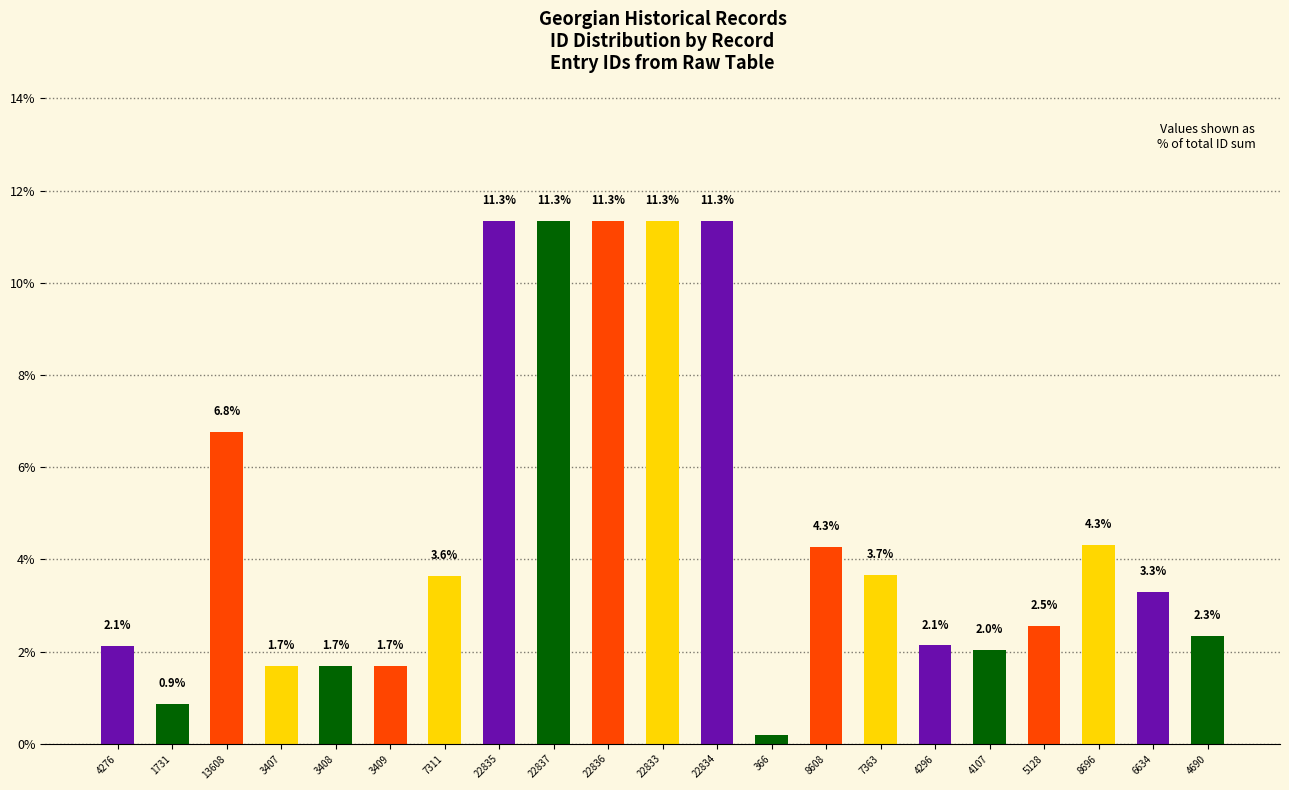

Which has a higher value, 3407 or 4296?

4296